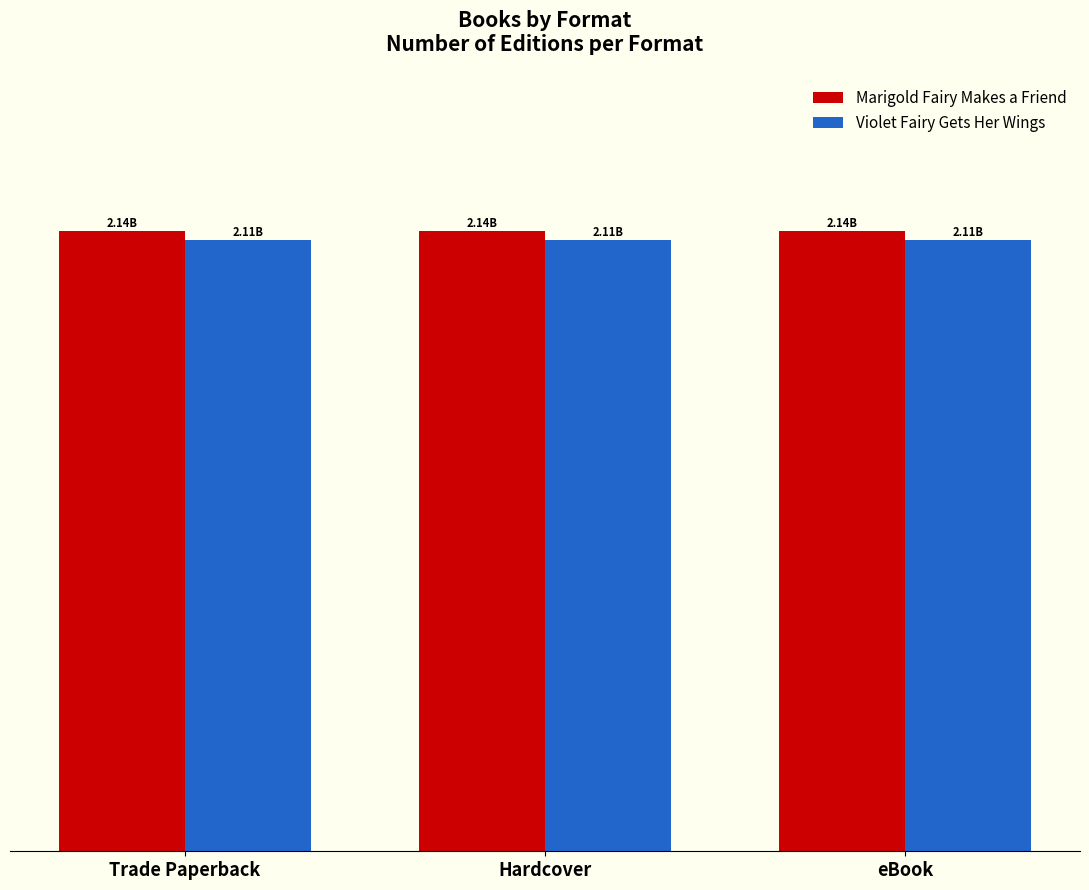

Is it true that Violet Fairy Gets Her Wings equals 2110785602 at Trade Paperback?

True